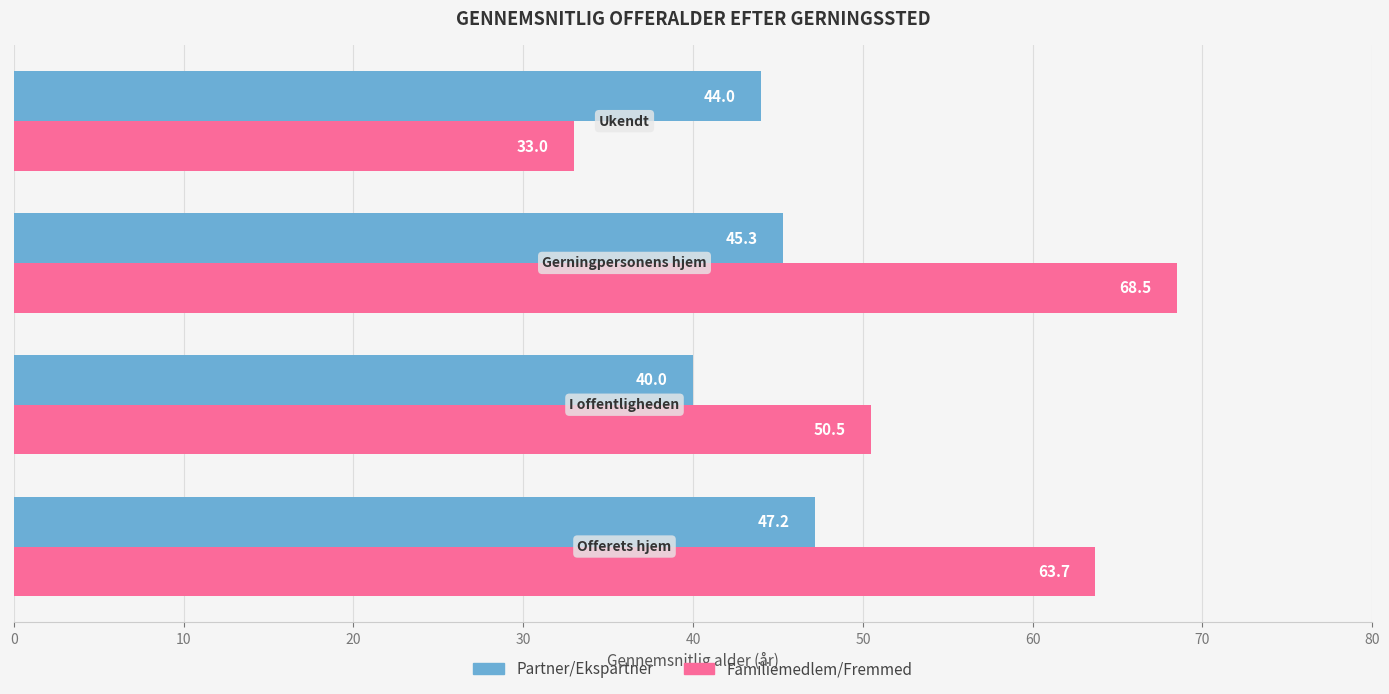

What is the minimum value for Familiemedlem/Fremmed?

33.0